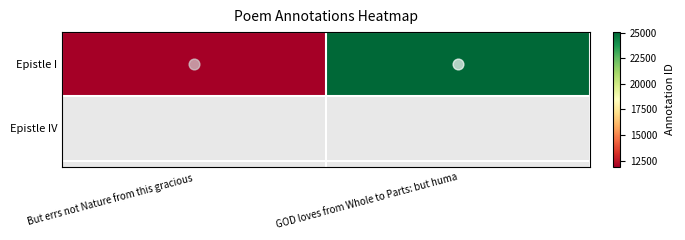

Which label corresponds to the smallest value in the chart?

But errs not Nature from this gracious